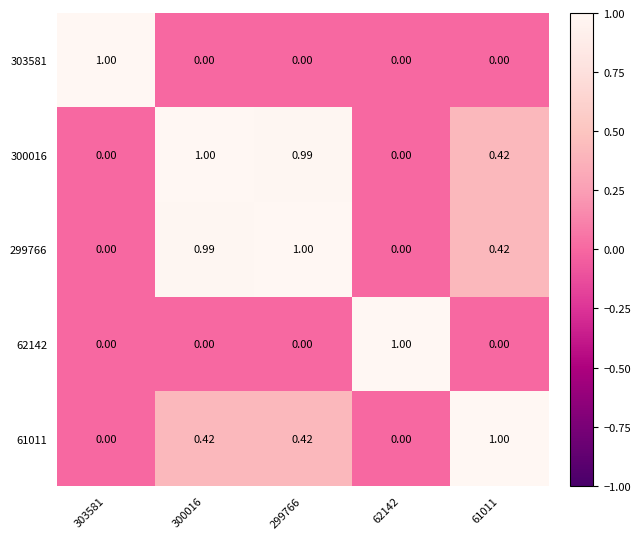

Is the value of 303581 at 299766 greater than the value of 300016 at 300016?

No